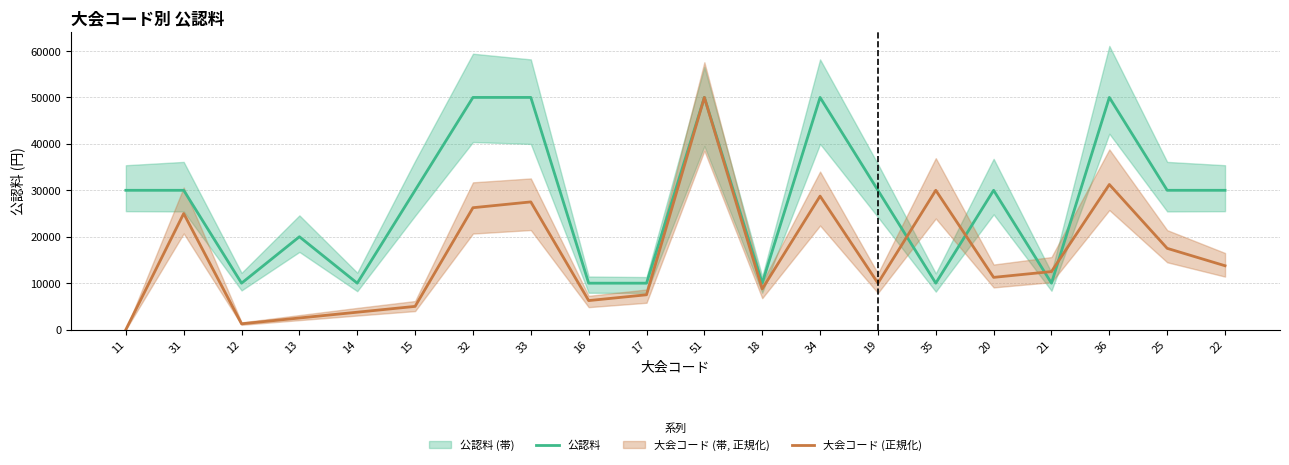

What is the sum of all 大会コード (正規化) values?

318750.0